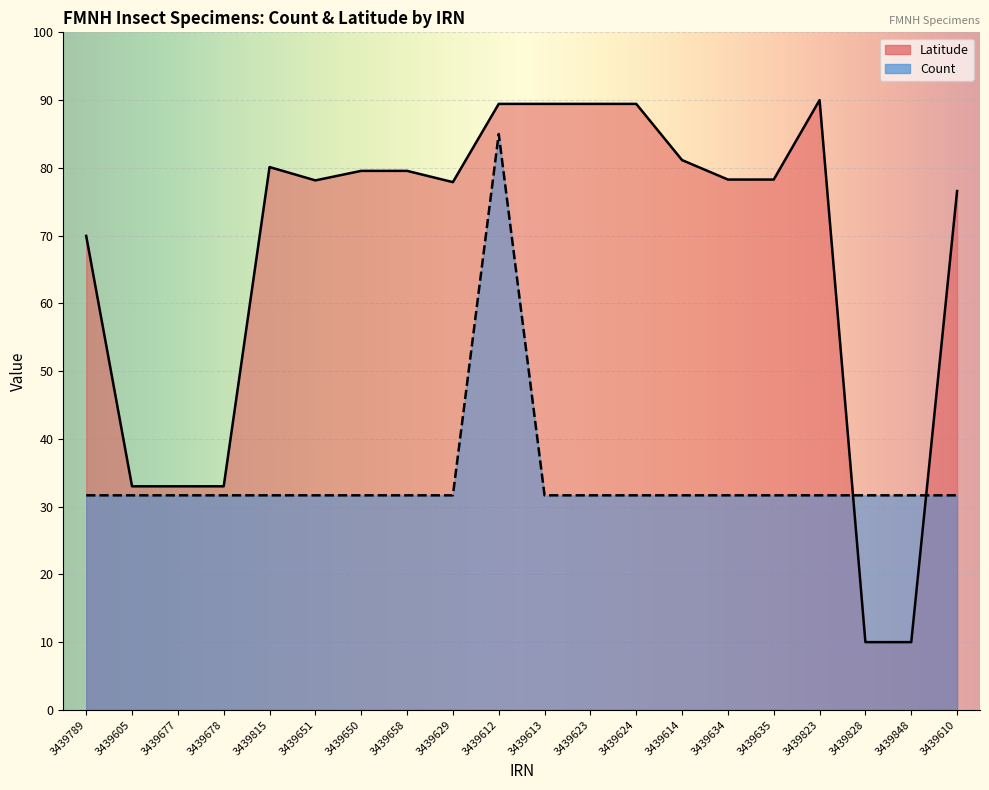

Count the number of categories in the chart.

20